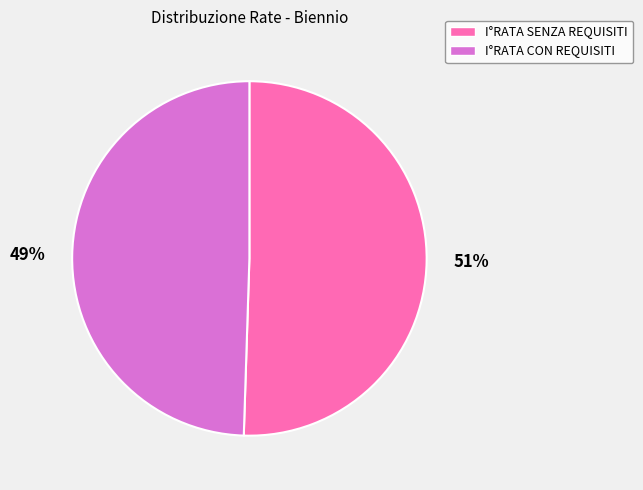

Rank the categories by value from lowest to highest.

I°RATA CON REQUISITI, I°RATA SENZA REQUISITI